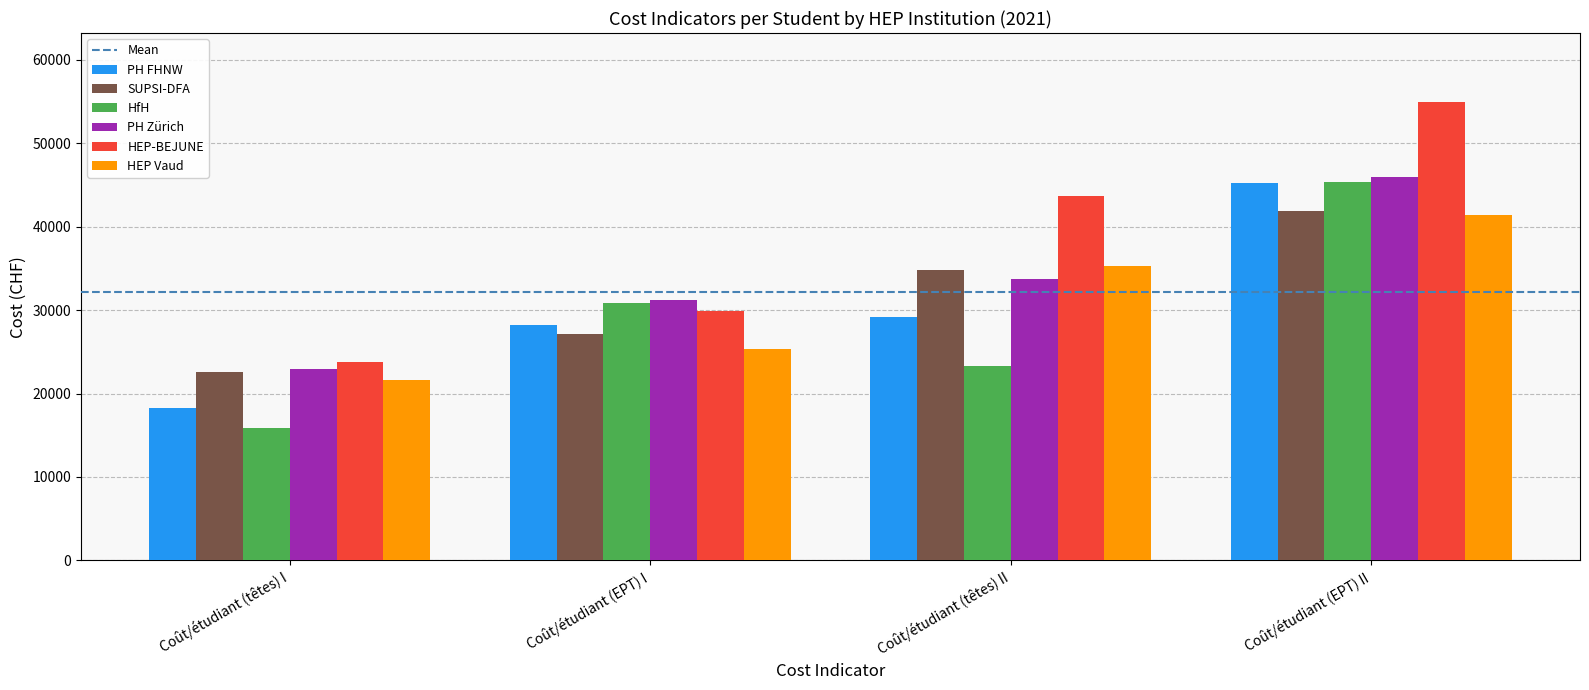

Between Coût/étudiant (têtes) I and Coût/étudiant (têtes) II, which series saw the biggest shift?

HEP-BEJUNE